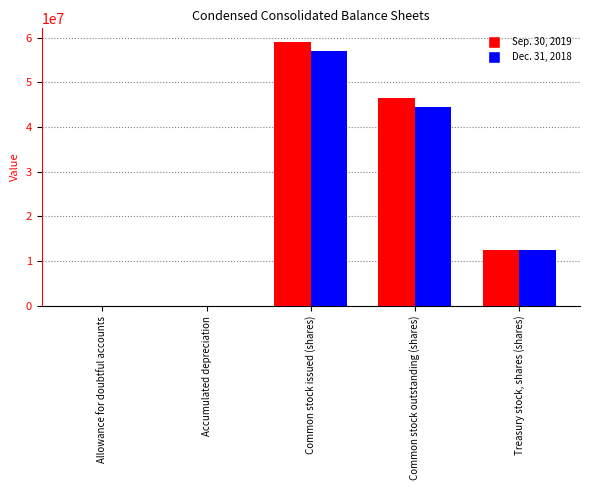

Is the value of Sep. 30, 2019 at Treasury stock, shares (shares) greater than the value of Dec. 31, 2018 at Common stock outstanding (shares)?

No